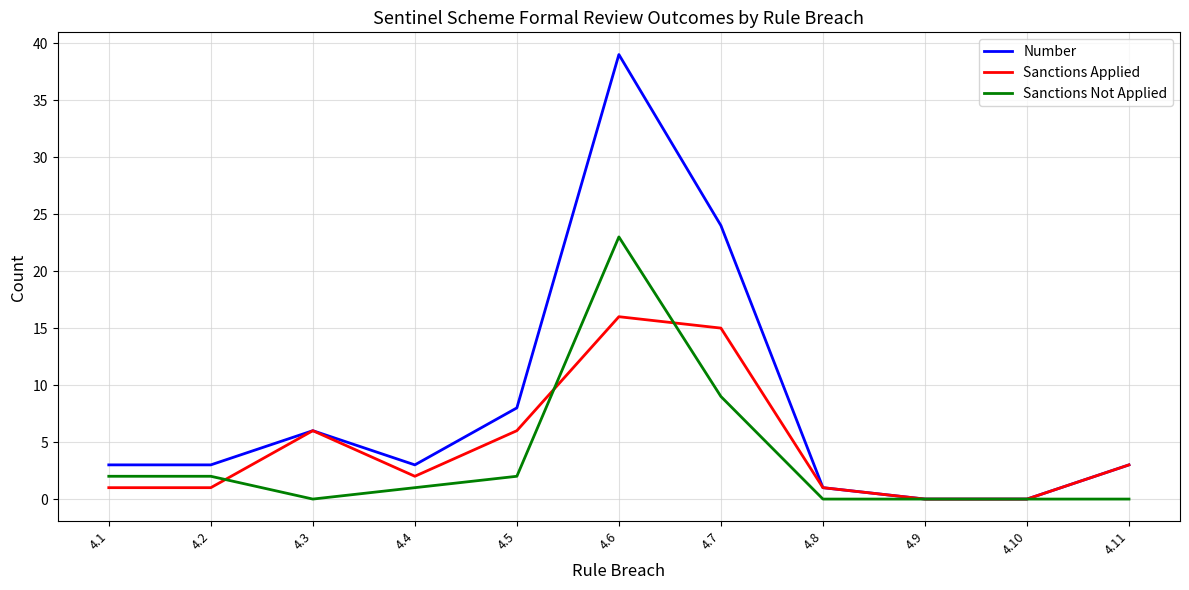

True or false: Sanctions Applied has more than 0 points higher than both neighbors.

True